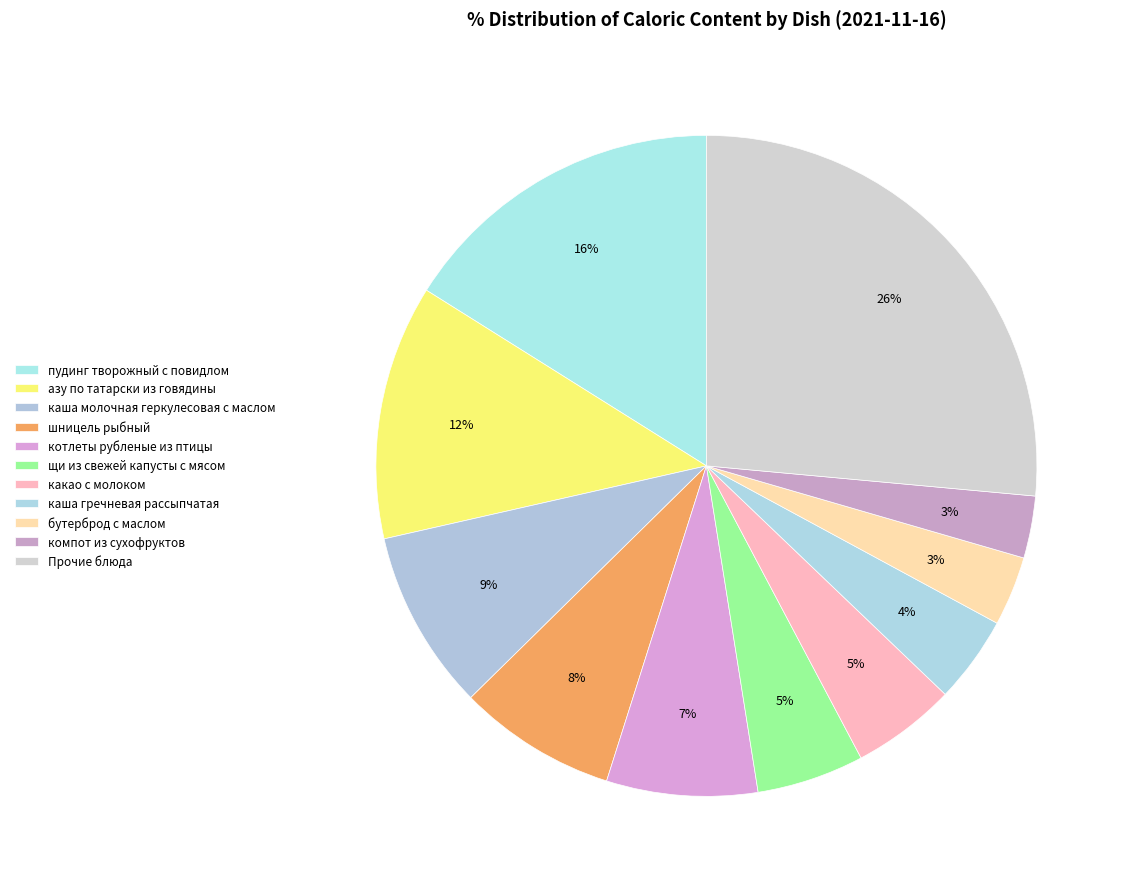

How many segments does this pie chart have?

11